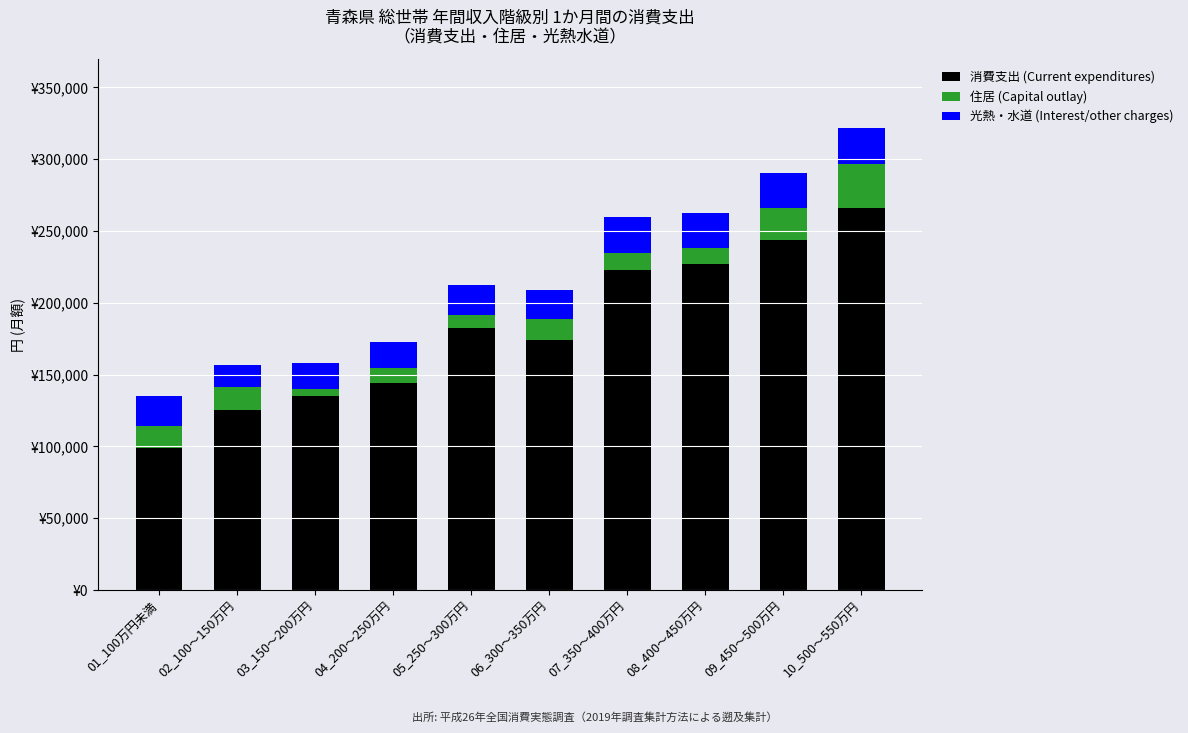

What are all the series names shown in the legend?

消費支出 (Current expenditures), 住居 (Capital outlay), 光熱・水道 (Interest/other charges)